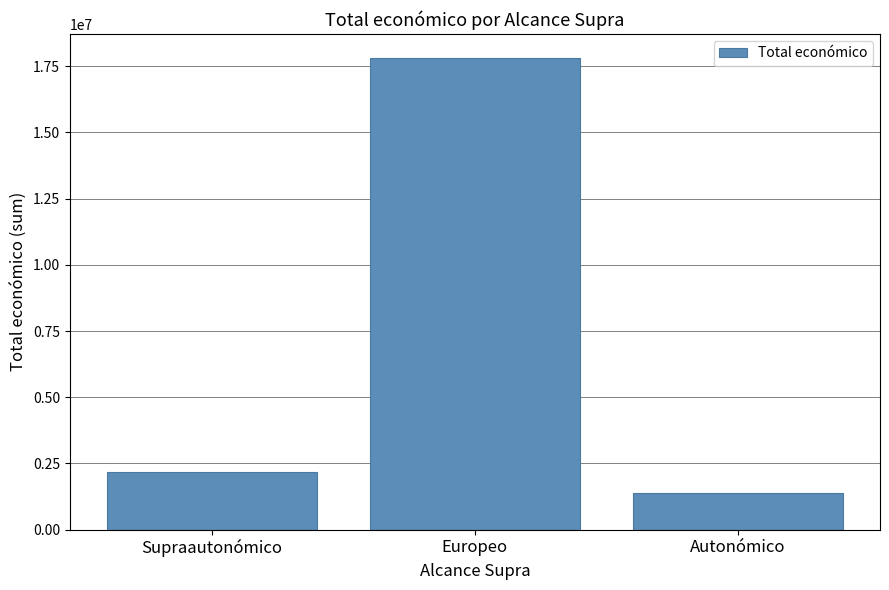

At which label is the value closest to 9606859?

Supraautonómico